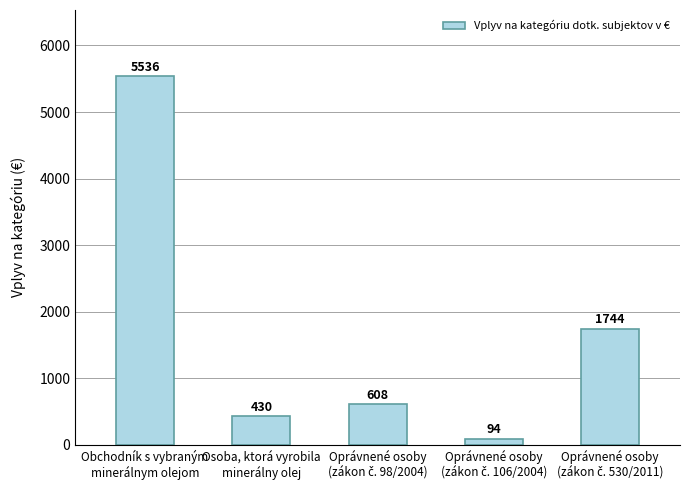

How many distinct data groups are displayed?

1